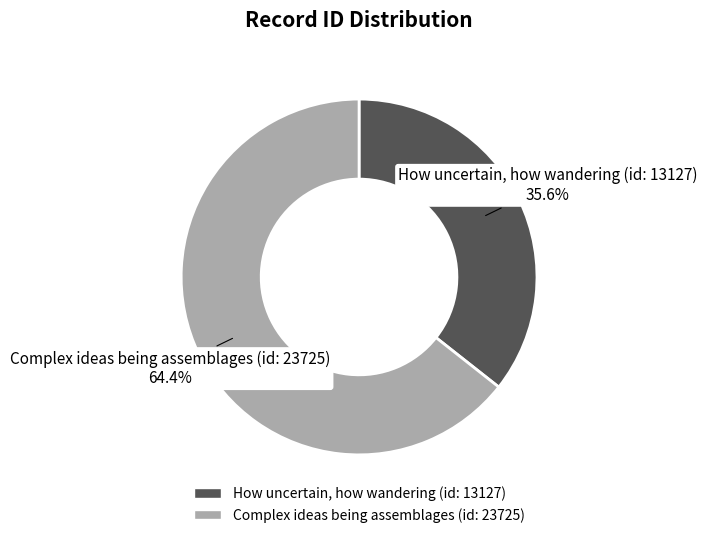

Count the number of slices in the pie.

2